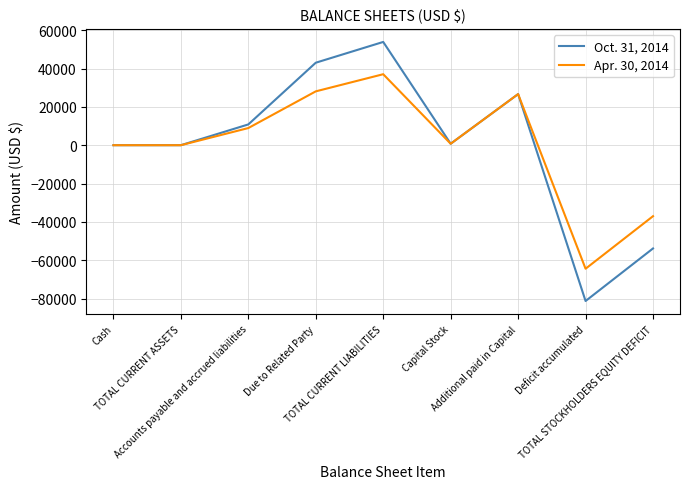

At which label does Oct. 31, 2014 reach its peak?

TOTAL CURRENT LIABILITIES